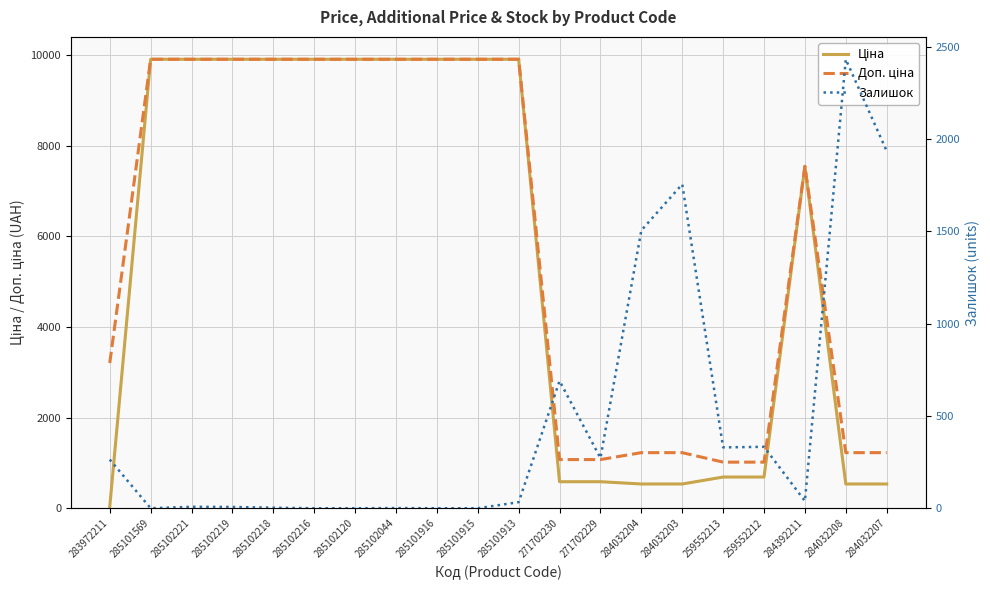

Reading right to left, extract all data points from this chart.

Ціна: 284032207=535.4	284032208=535.4	284392211=7545.9	259552212=689.1	259552213=689.1	284032203=535.4	284032204=535.4	271702229=586.0	271702230=586.0	285101913=9908.5	285101915=9908.5	285101916=9908.5	285102044=9908.5	285102120=9908.5	285102216=9908.5	285102218=9908.5	285102219=9908.5	285102221=9908.5	285101569=9908.5	283972211=32.0
Доп. ціна: 284032207=1227.2	284032208=1227.2	284392211=7545.9	259552212=1017.8	259552213=1017.8	284032203=1227.2	284032204=1227.2	271702229=1074.5	271702230=1074.5	285101913=9908.5	285101915=9908.5	285101916=9908.5	285102044=9908.5	285102120=9908.5	285102216=9908.5	285102218=9908.5	285102219=9908.5	285102221=9908.5	285101569=9908.5	283972211=3205.0
Залишок: 284032207=1936.0	284032208=2433.0	284392211=39.0	259552212=333.0	259552213=330.0	284032203=1756.0	284032204=1506.0	271702229=272.0	271702230=690.0	285101913=33.0	285101915=0.0	285101916=0.0	285102044=1.0	285102120=0.0	285102216=0.0	285102218=3.0	285102219=7.0	285102221=8.0	285101569=0.0	283972211=264.0